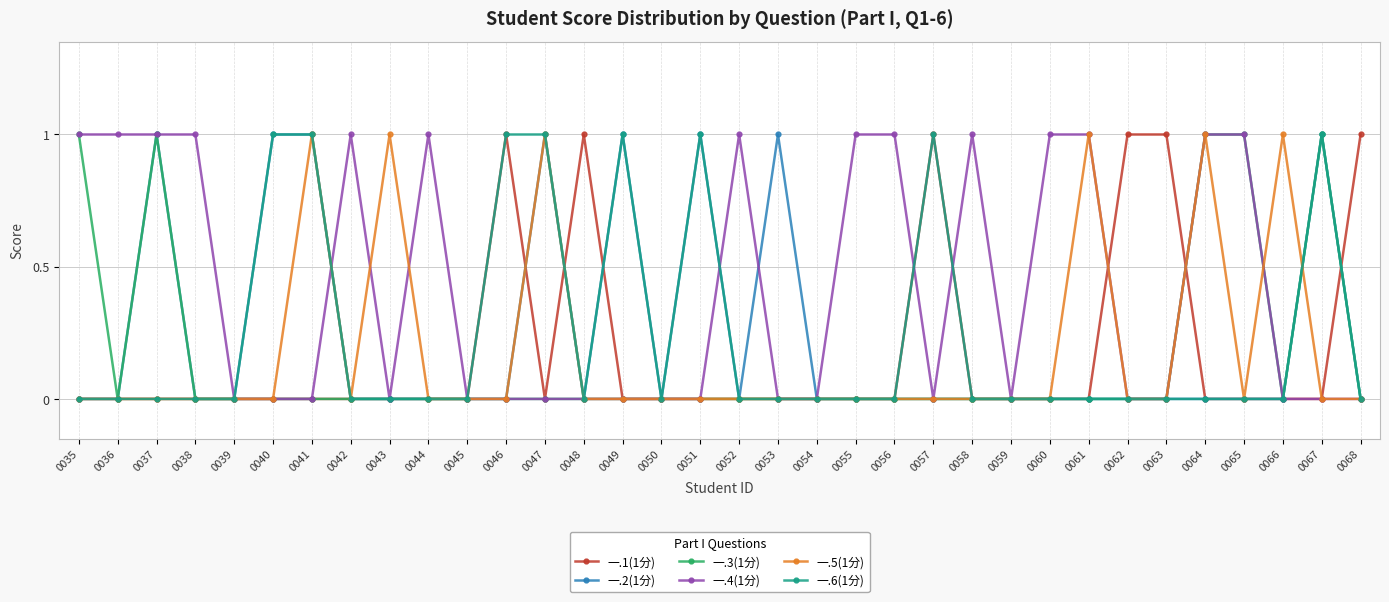

Reading right to left, transcribe all the data shown in this chart.

一.1(1分): 1	0	0	0	0	1	1	0	0	0	0	1	0	0	0	0	0	0	0	0	1	0	1	0	0	0	0	0	0	0	0	0	0	0
一.2(1分): 0	1	0	0	0	0	0	0	0	0	0	0	0	0	0	1	0	1	0	1	0	1	0	0	0	0	0	1	1	0	0	1	0	0
一.3(1分): 0	1	0	1	1	0	0	0	0	0	0	0	0	0	0	0	0	0	0	0	0	0	0	0	0	0	0	0	0	0	0	1	0	1
一.4(1分): 0	0	0	1	1	0	0	1	1	0	1	0	1	1	0	0	1	0	0	0	0	0	0	0	1	0	1	0	0	0	1	1	1	1
一.5(1分): 0	0	1	0	1	0	0	1	0	0	0	0	0	0	0	0	0	0	0	0	0	1	0	0	0	1	0	1	0	0	0	0	0	0
一.6(1分): 0	1	0	0	0	0	0	0	0	0	0	1	0	0	0	0	0	1	0	1	0	1	1	0	0	0	0	1	1	0	0	0	0	0